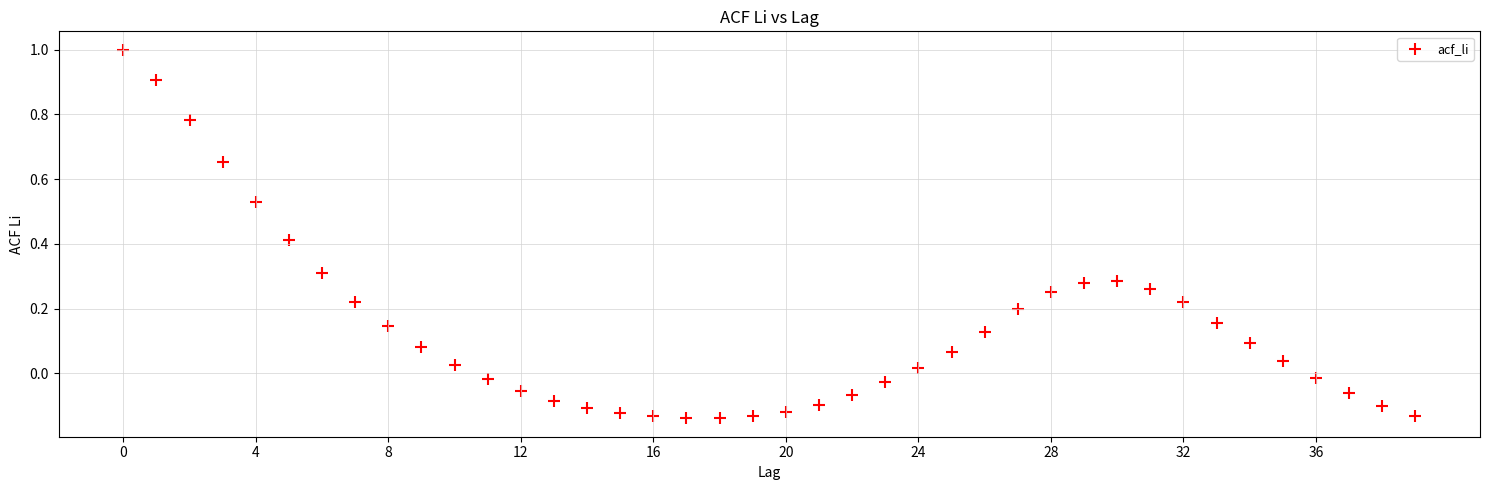

What is the range of Y values (max minus min)?

1.1